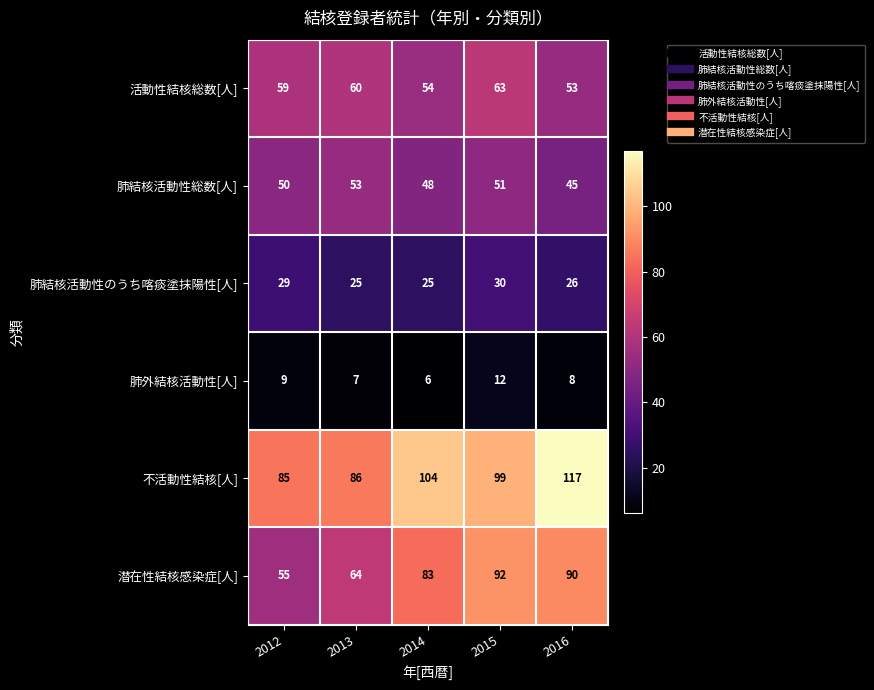

What is the difference between the highest and lowest values at 2015?

87